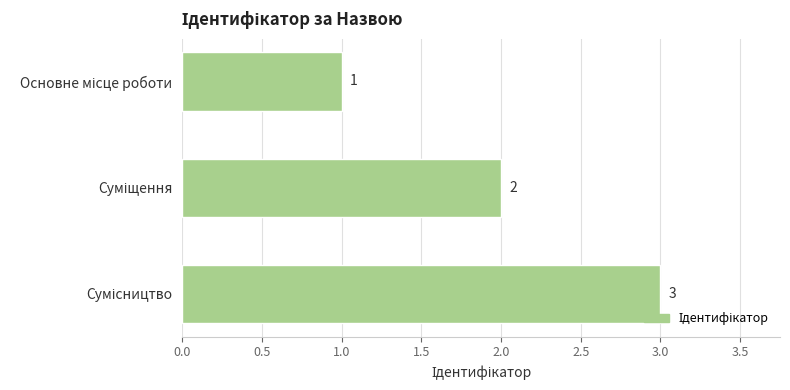

What is the difference between the maximum and minimum values?

2